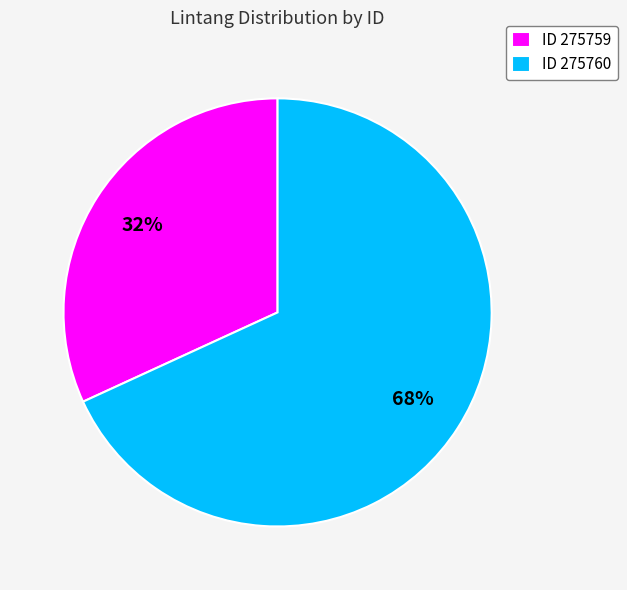

What percentage is the ID 275760 slice, to the nearest percent?

68%